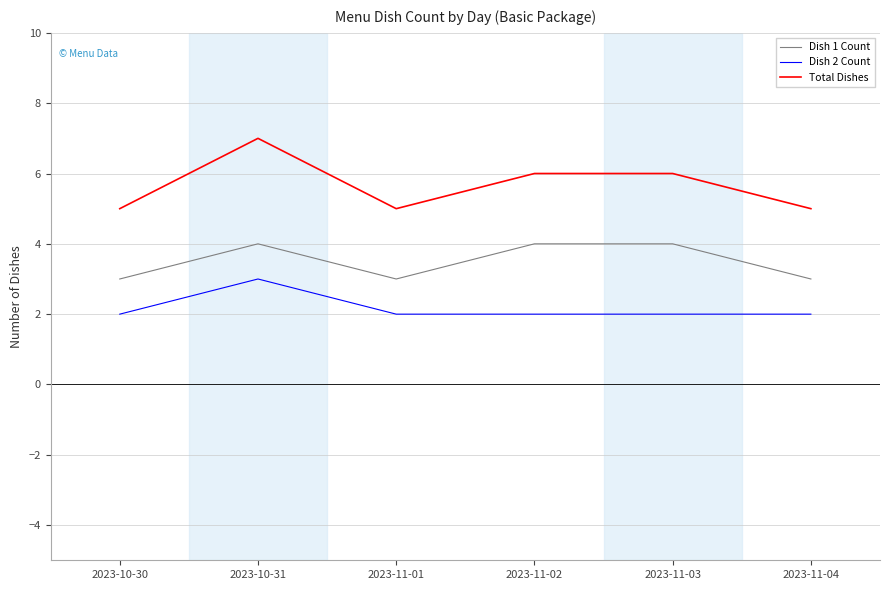

At how many categories does at least one series exceed 2?

6